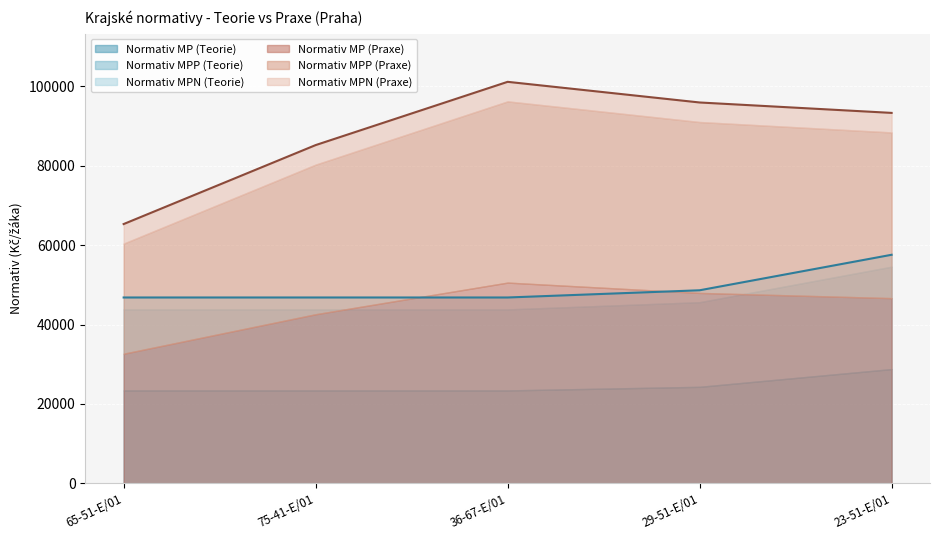

Is the value of Normativ MP (Teorie) at 65-51-E/01 greater than the value of Normativ MP (Praxe) at 23-51-E/01?

No